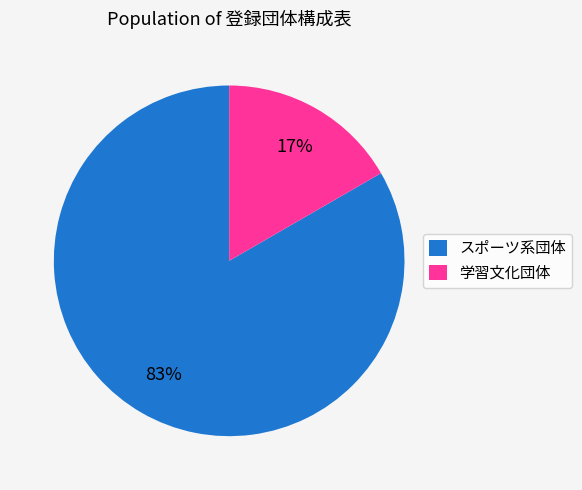

Which has a higher value, 学習文化団体 or スポーツ系団体?

スポーツ系団体